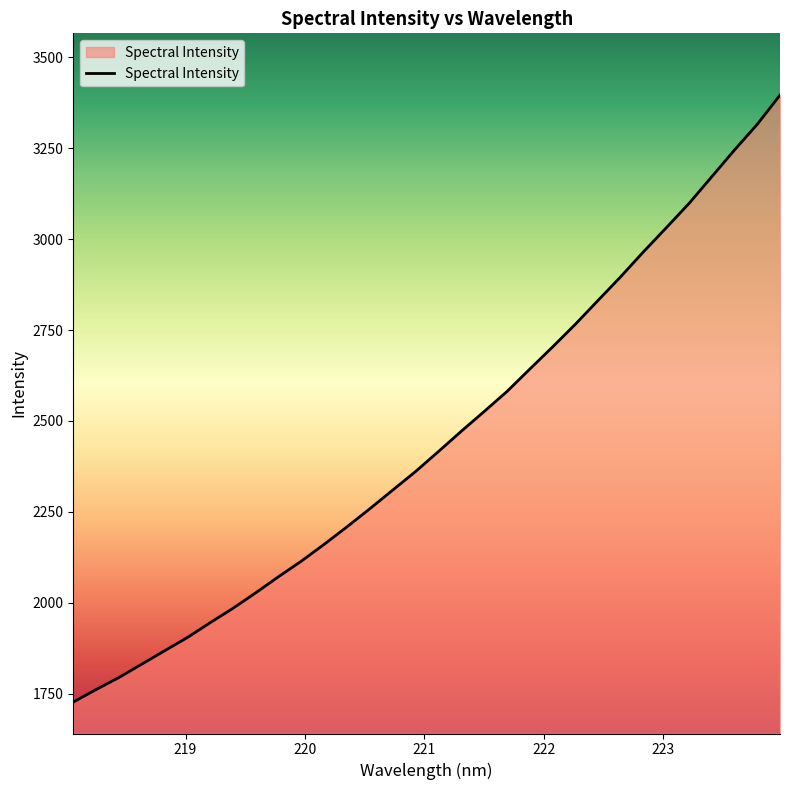

How many values are below 2415?

16